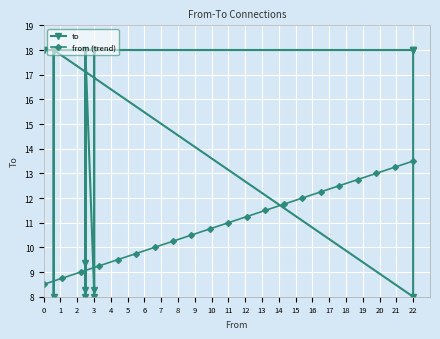

What is the value of the to point at the 16th from the left?

18.0